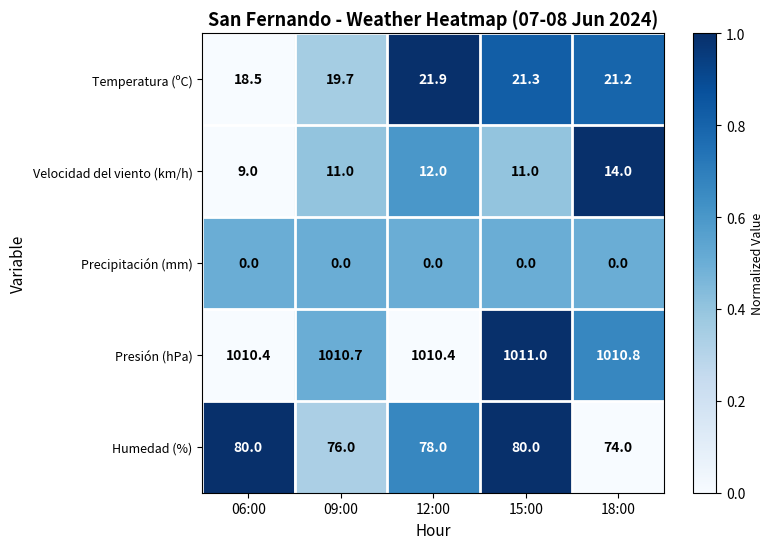

Where does the Humedad (%) series first go above 78?

06:00